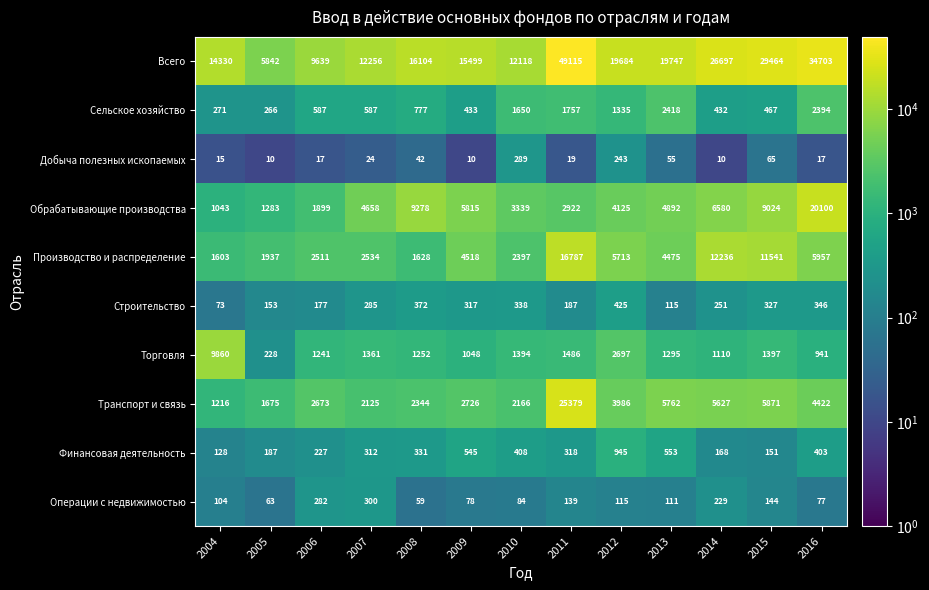

At 2013, list the series in order from smallest to largest.

Добыча полезных ископаемых, Операции с недвижимостью, Строительство, Финансовая деятельность, Торговля, Сельское хозяйство, Производство и распределение, Обрабатывающие производства, Транспорт и связь, Всего